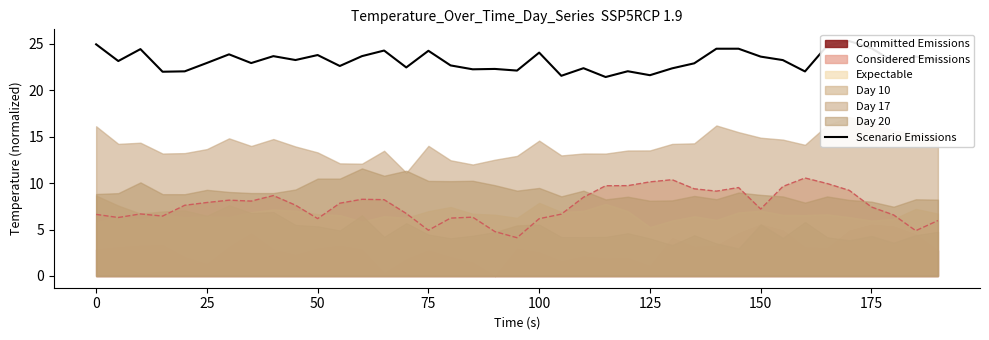

What is the maximum value for Considered Emissions?

10.5